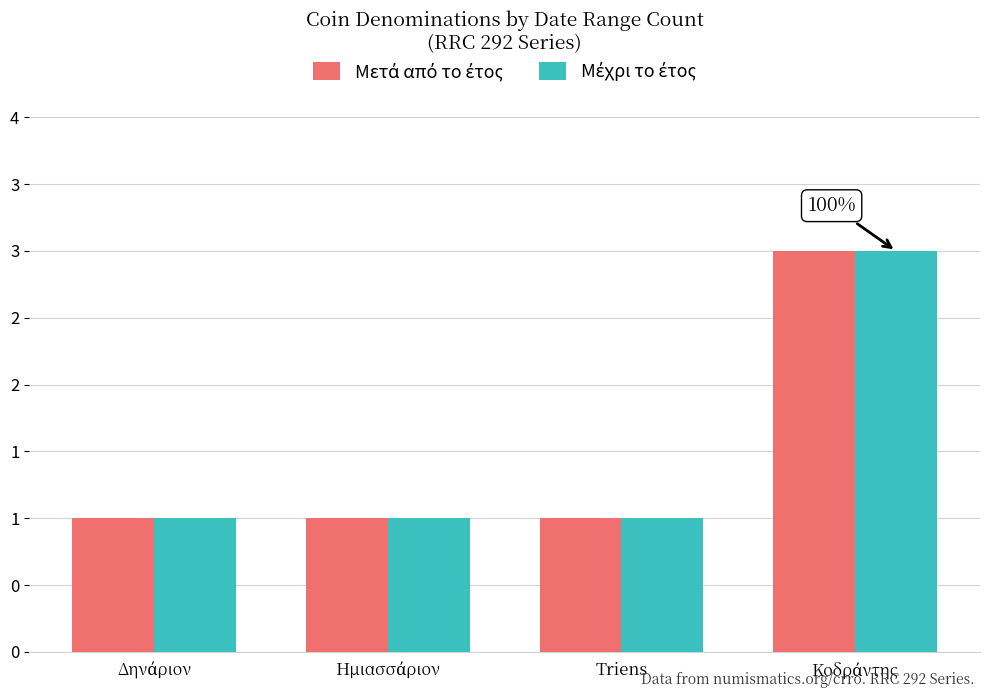

Are the bars horizontal?

No